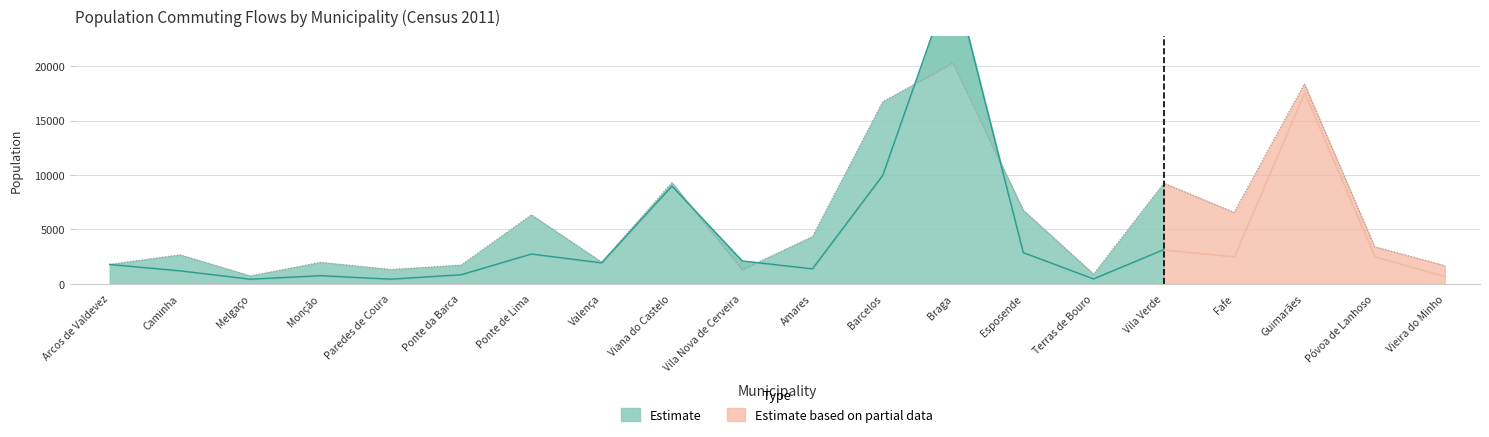

Does the chart display data point markers on the line(s)?

No